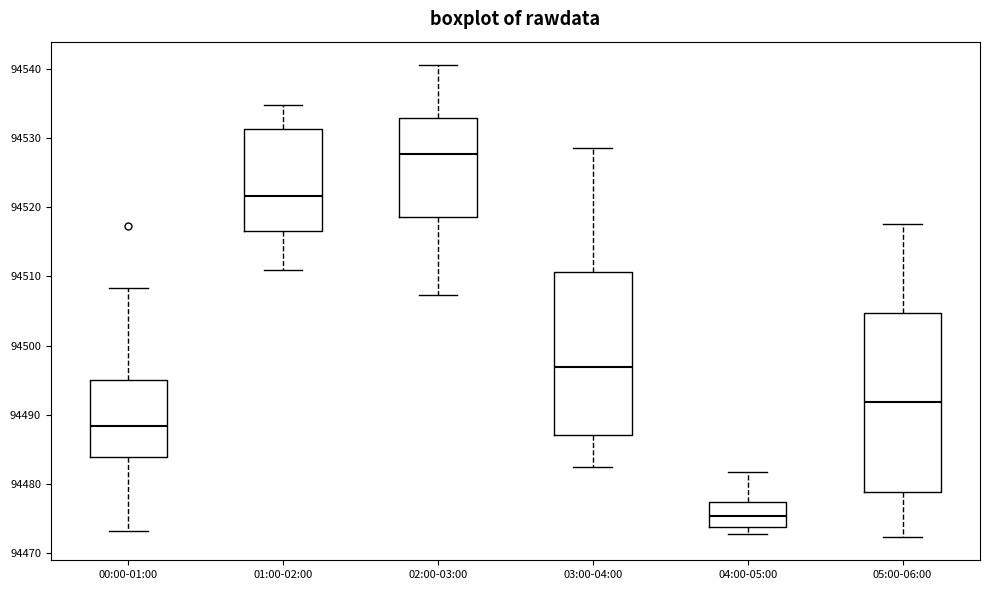

Which box has the highest median line?

02:00-03:00